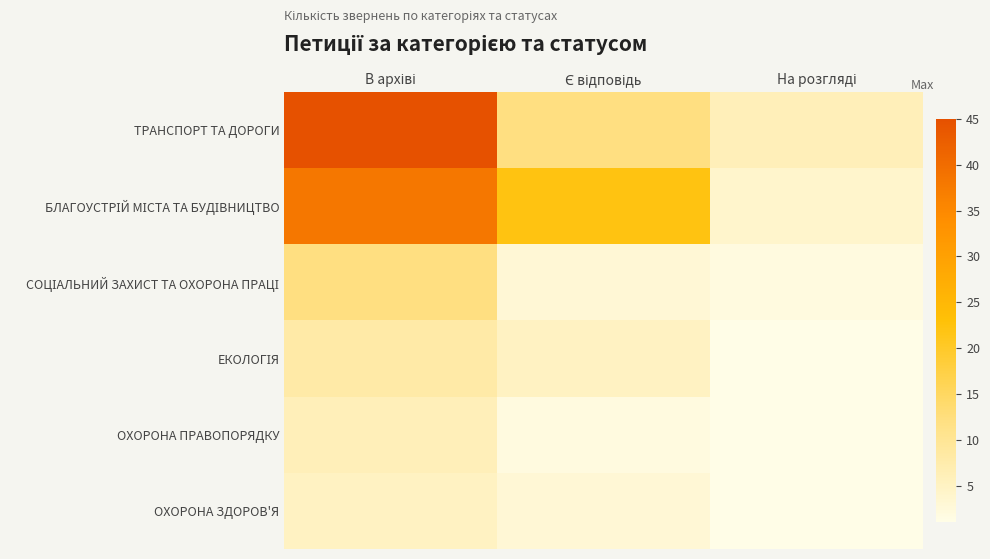

What is the minimum value shown in the chart?

1